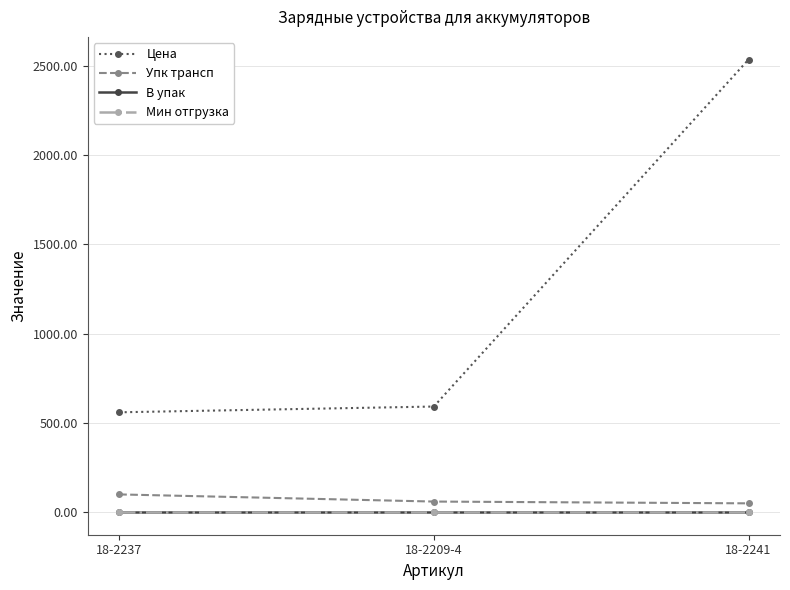

What position from the left is 18-2241?

3